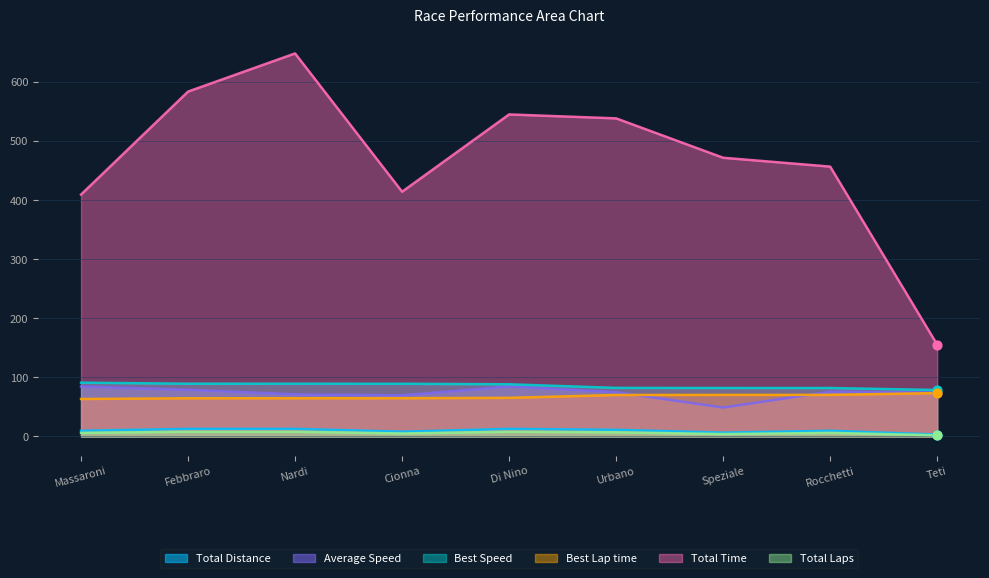

Which series has the largest total across all categories?

Total Time